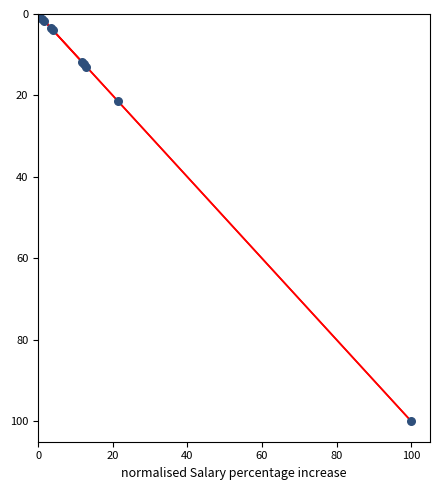

What Y value in the scatter plot is closest to 50?

21.3